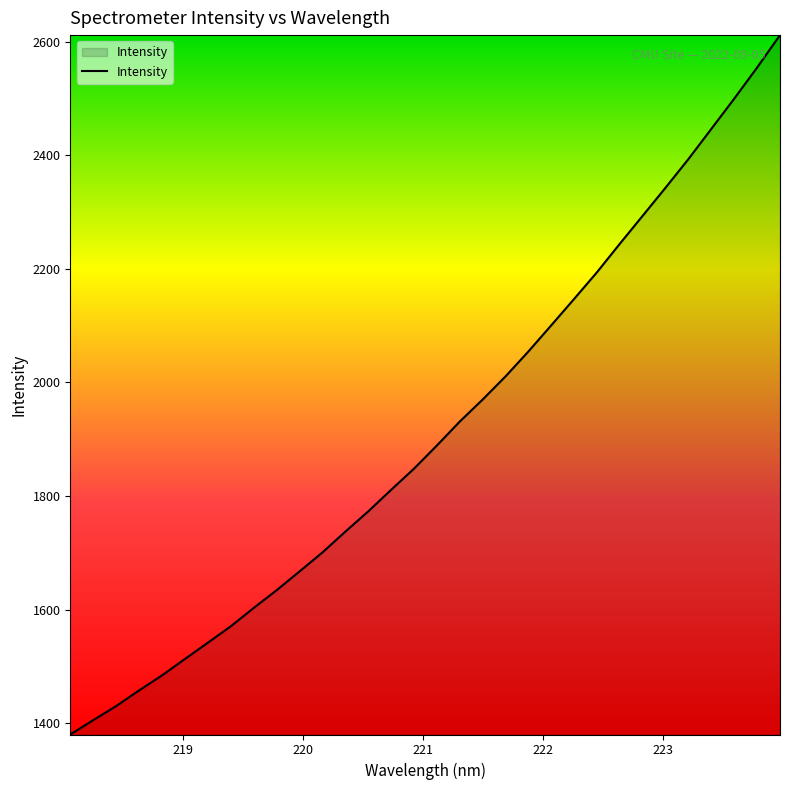

What is the greatest value displayed?

2611.5